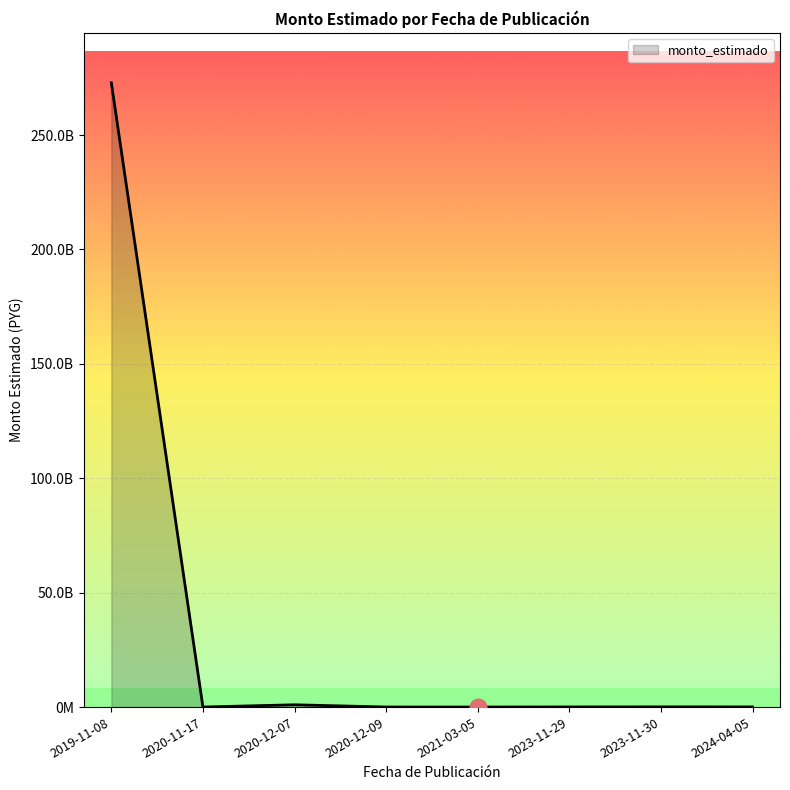

At which category does the data reach its first local peak?

2020-12-07